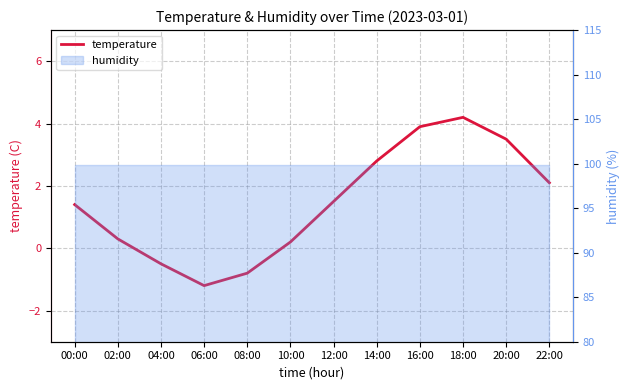

What is the label of the 6th point from the left?

10:00